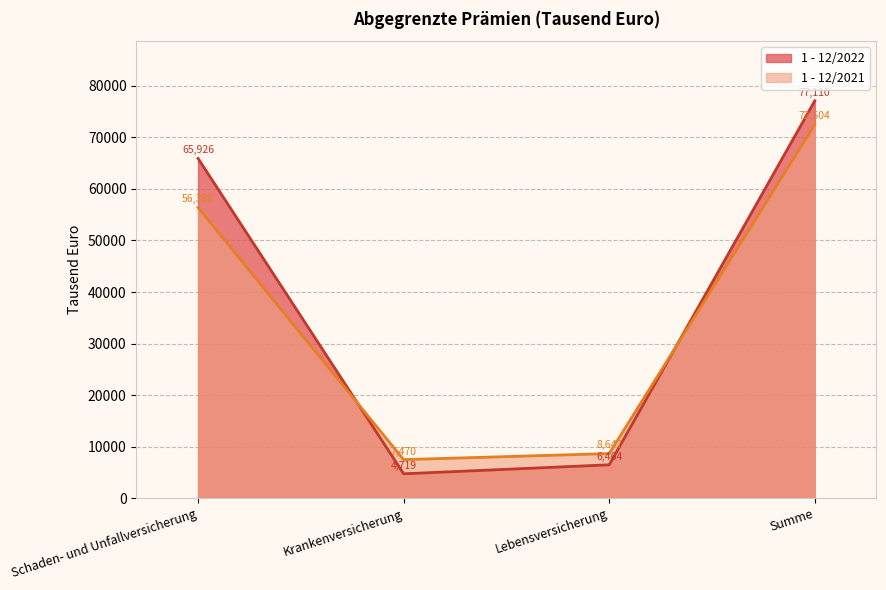

What is the label of the 1st point from the left?

Schaden- und Unfallversicherung